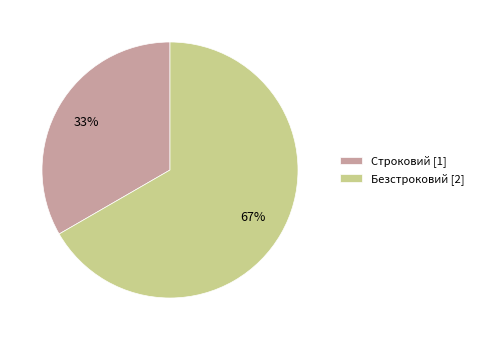

What is the largest slice in the pie chart?

Безстроковий